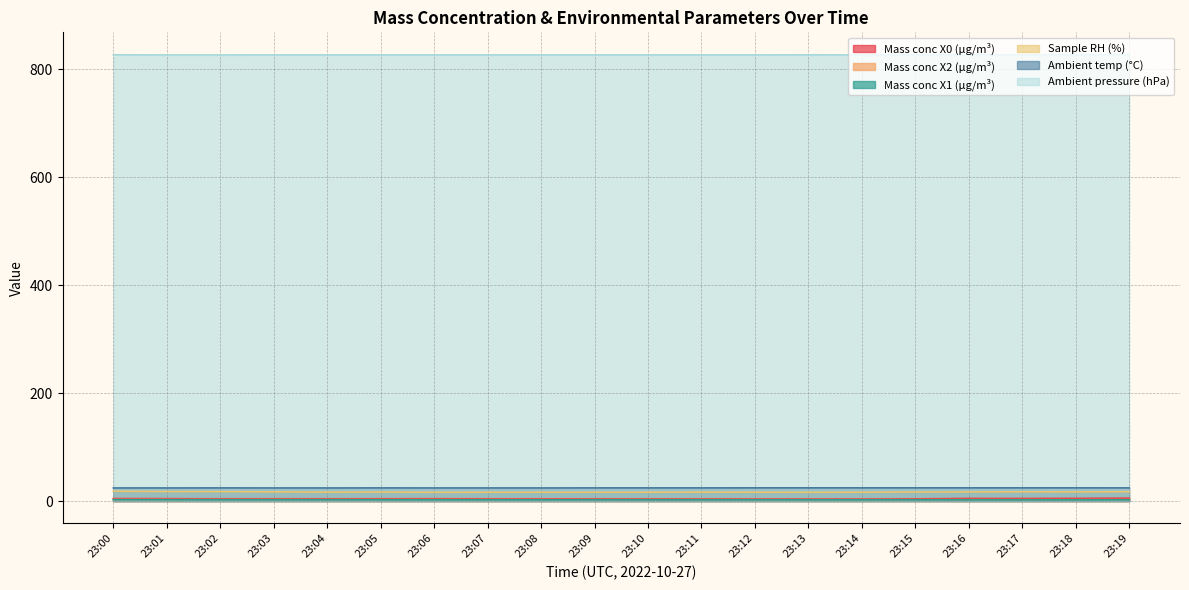

True or false: Mass conc X1 (μg/m³) has a value of 2.4 at 23:02.

True